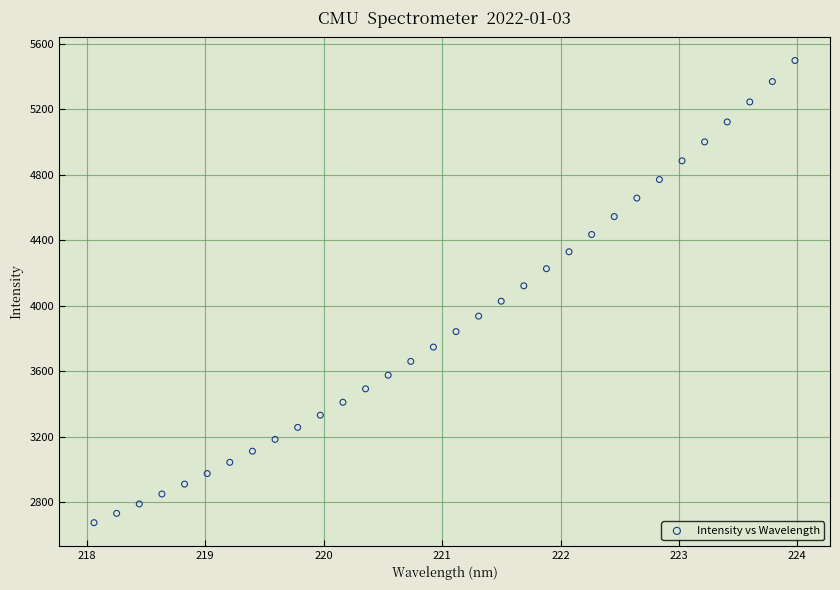

What is the range of Y values (max minus min)?

2822.0